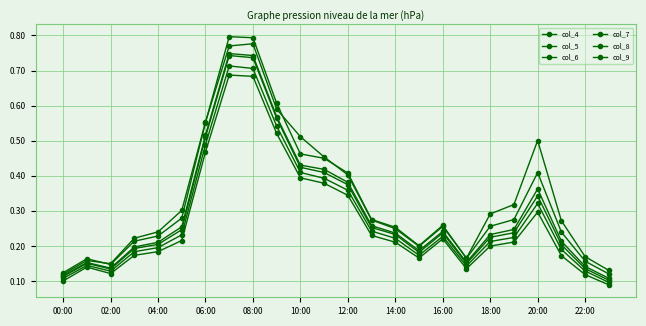

What is the difference between the second highest and minimum values in the col_5 series?

0.7